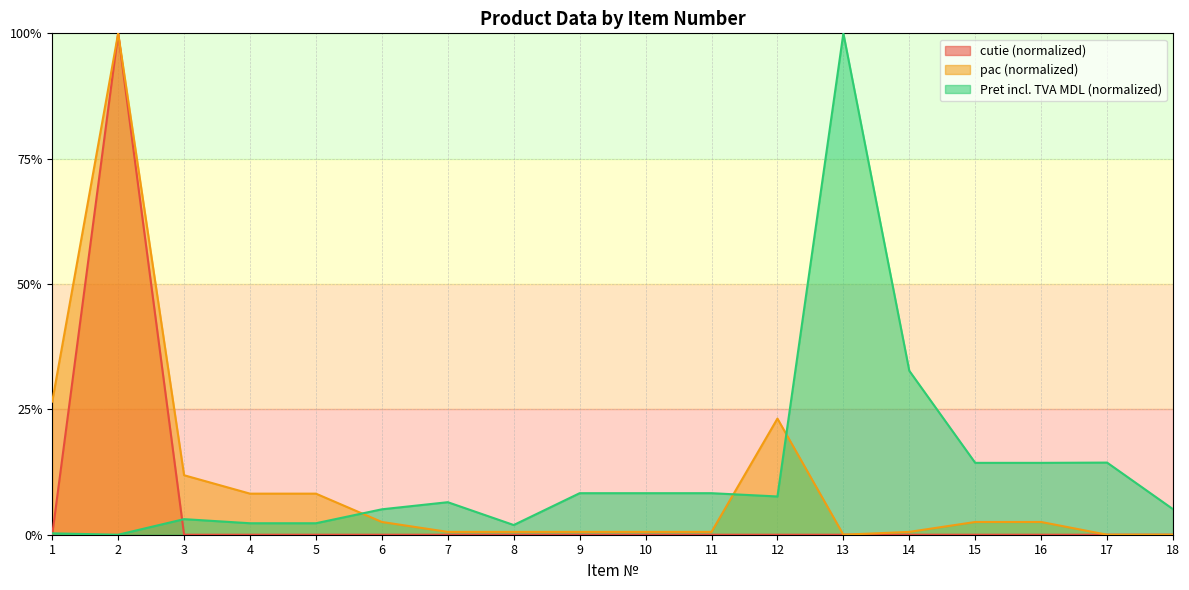

Which series has the largest total across all categories?

Pret incl. TVA MDL (normalized)